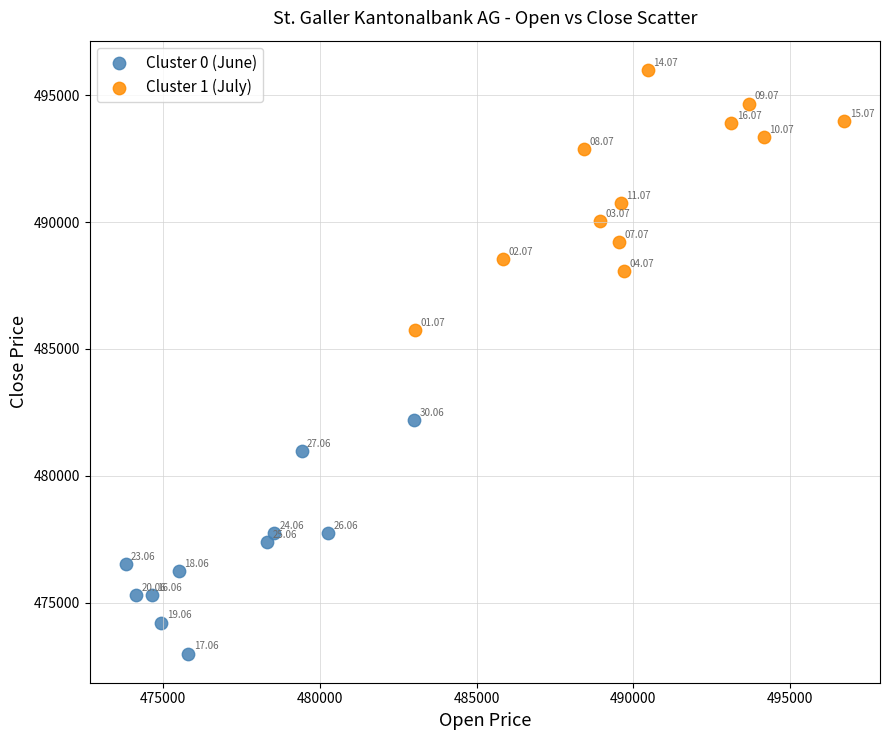

Which series has the widest spread of Y values?

Cluster 1 (July)